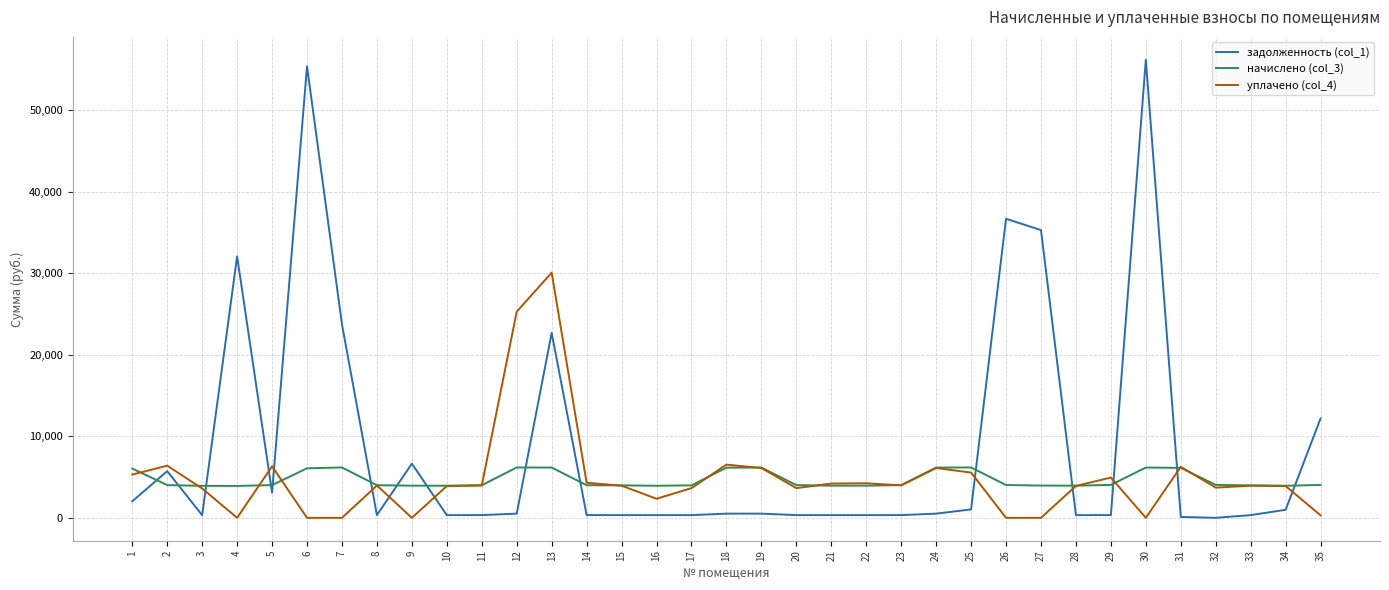

The value of уплачено (col_4) at 33 is 3943.0. True or false?

True